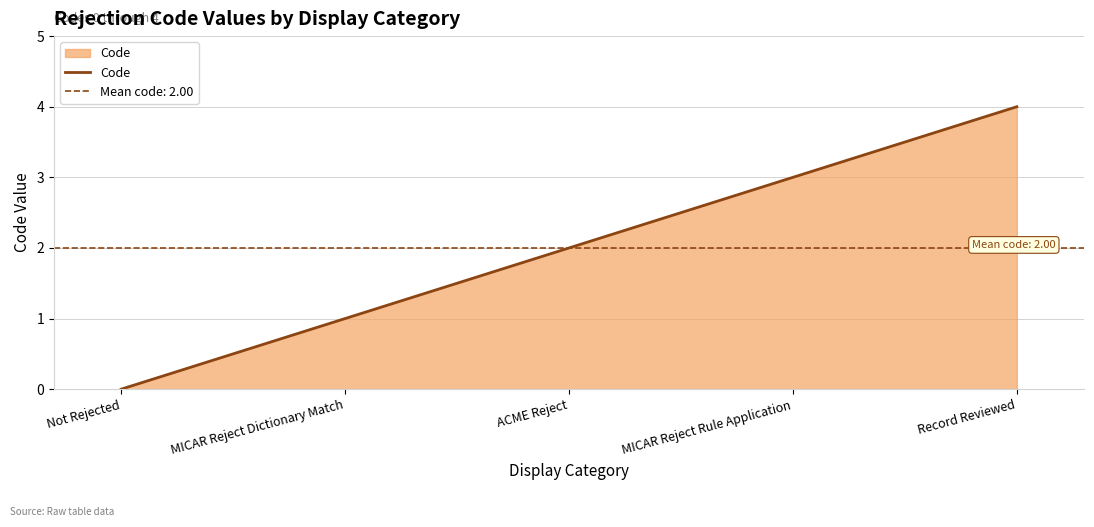

What is the greatest value displayed?

4